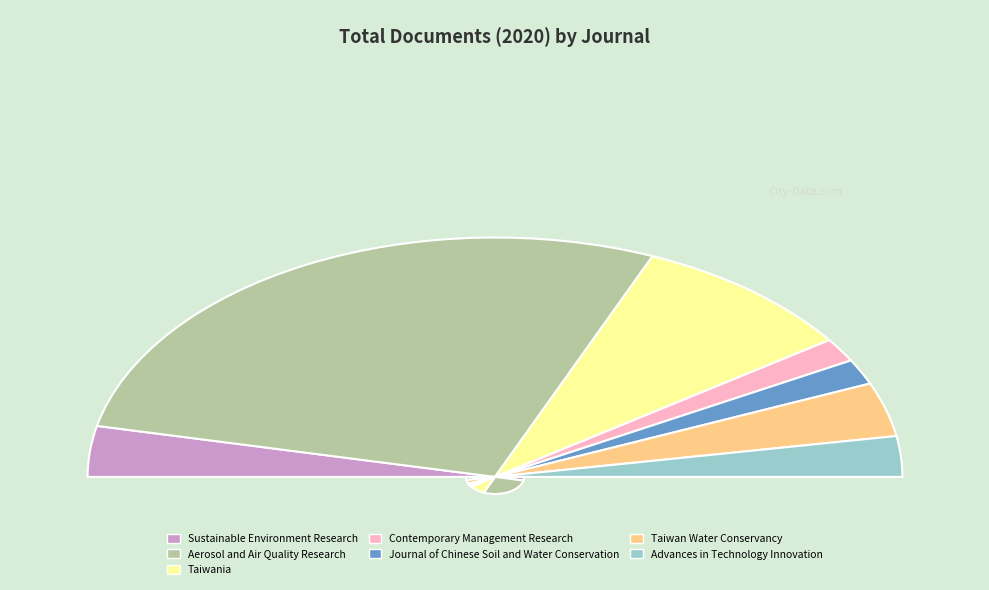

What portion of the pie excludes Journal of Chinese Soil and Water Conservation?

96.6%